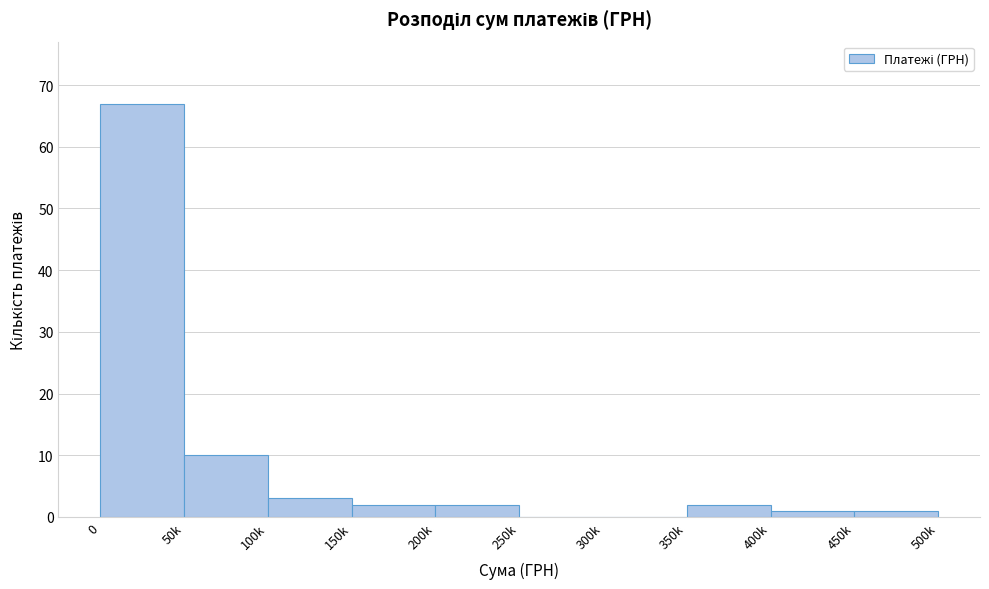

Reading left to right, what are all the values shown in this chart?

0=67	50k=10	100k=3	150k=2	200k=2	250k=0	300k=0	350k=2	400k=1	450k=1